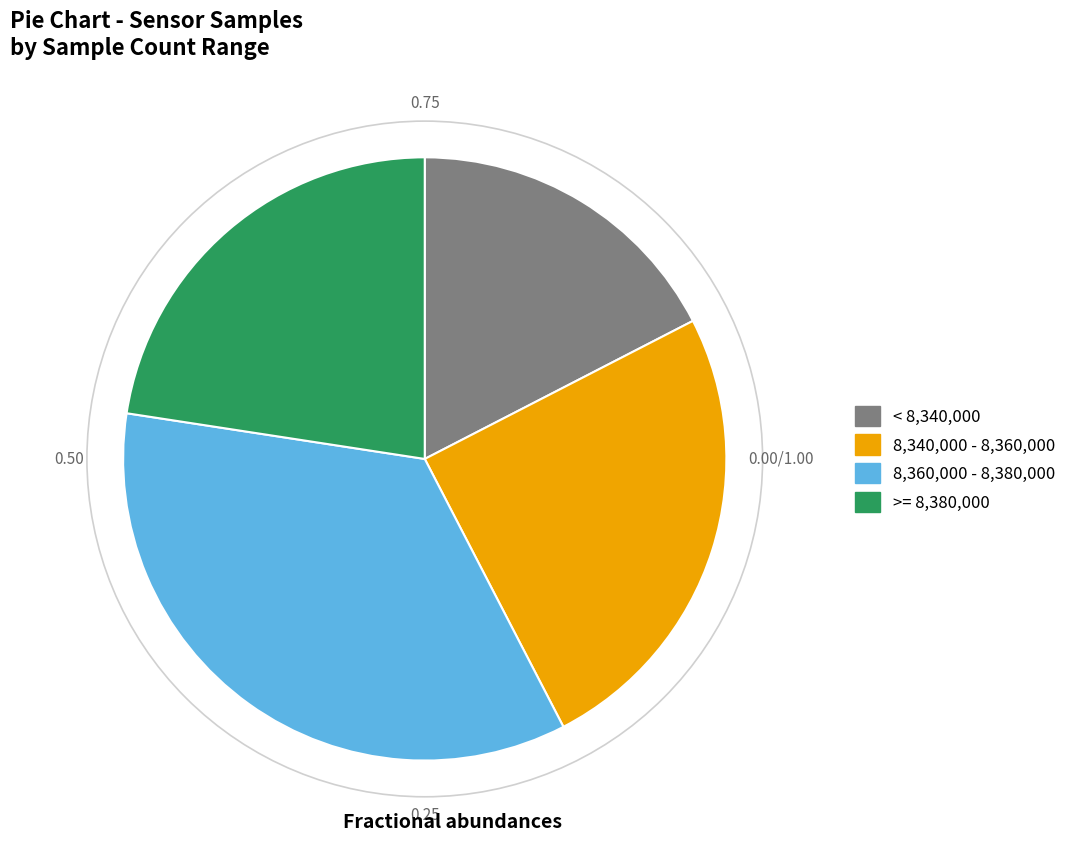

Is there a majority slice in this chart?

No